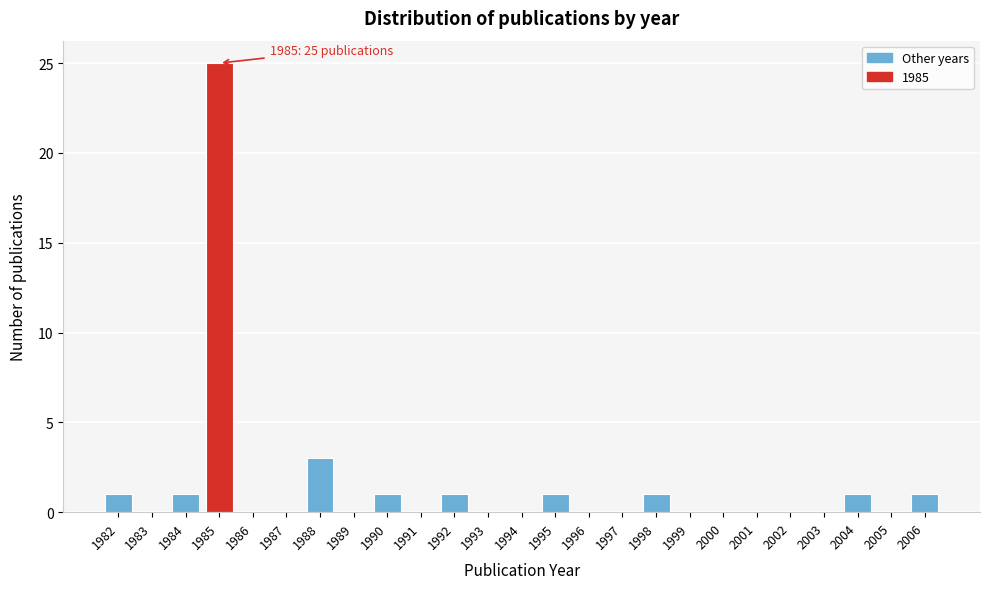

Which range on the x-axis has the tallest bar?

1984.5 to 1985.5